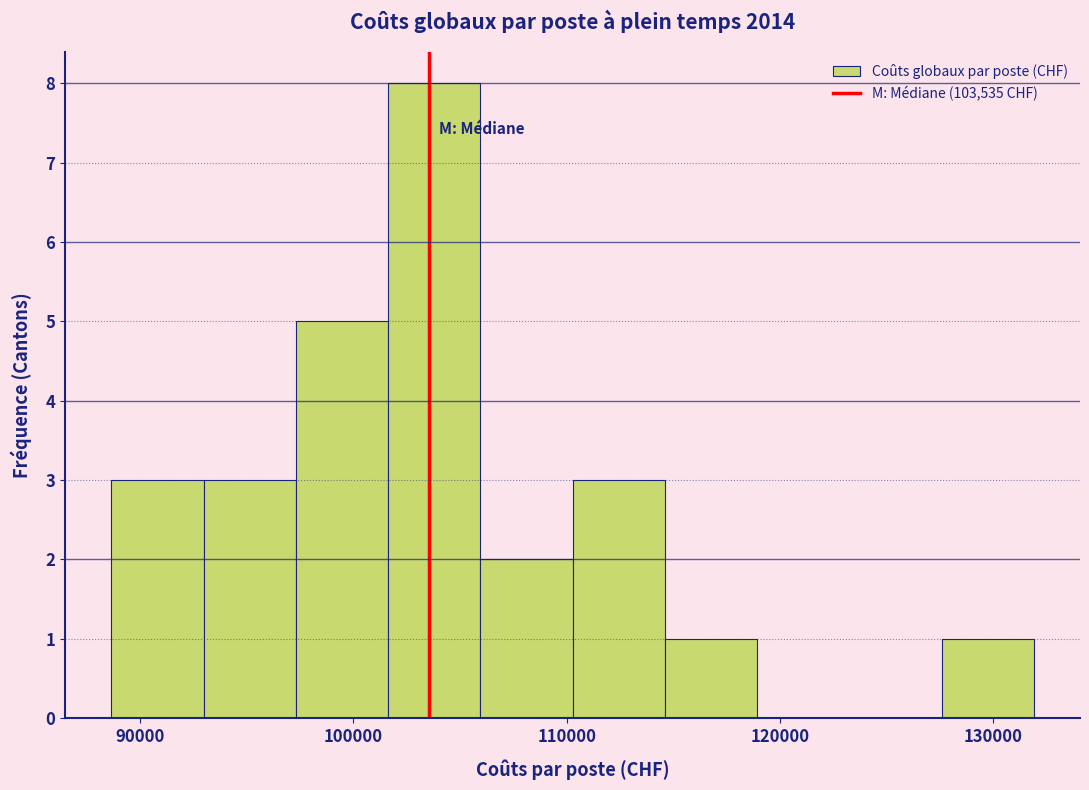

Which range on the x-axis has the tallest bar?

102000 to 106000